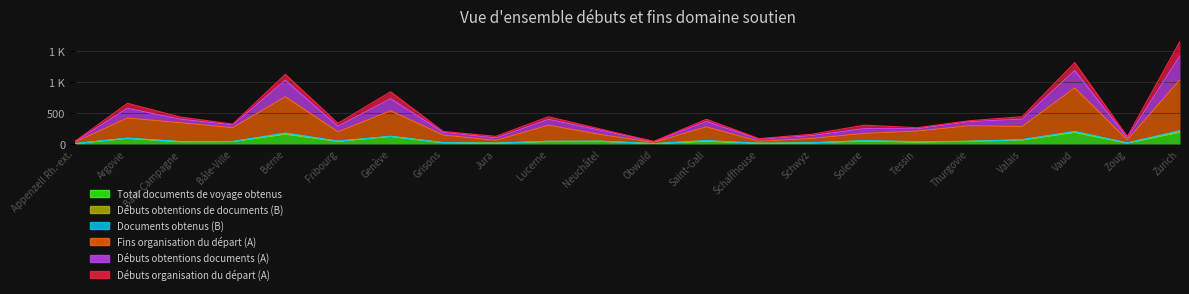

Which category has the lowest value across all series?

Appenzell Rh.-ext.